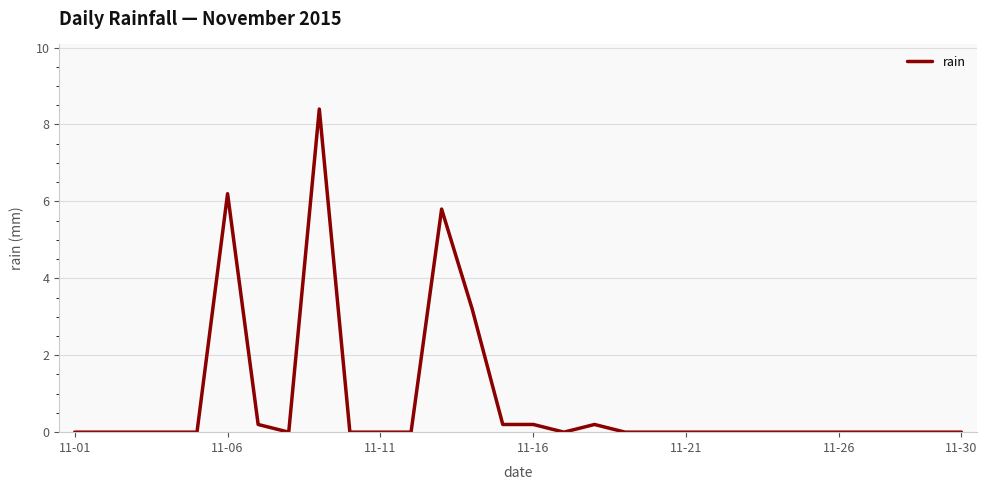

What is the greatest value displayed?

8.4